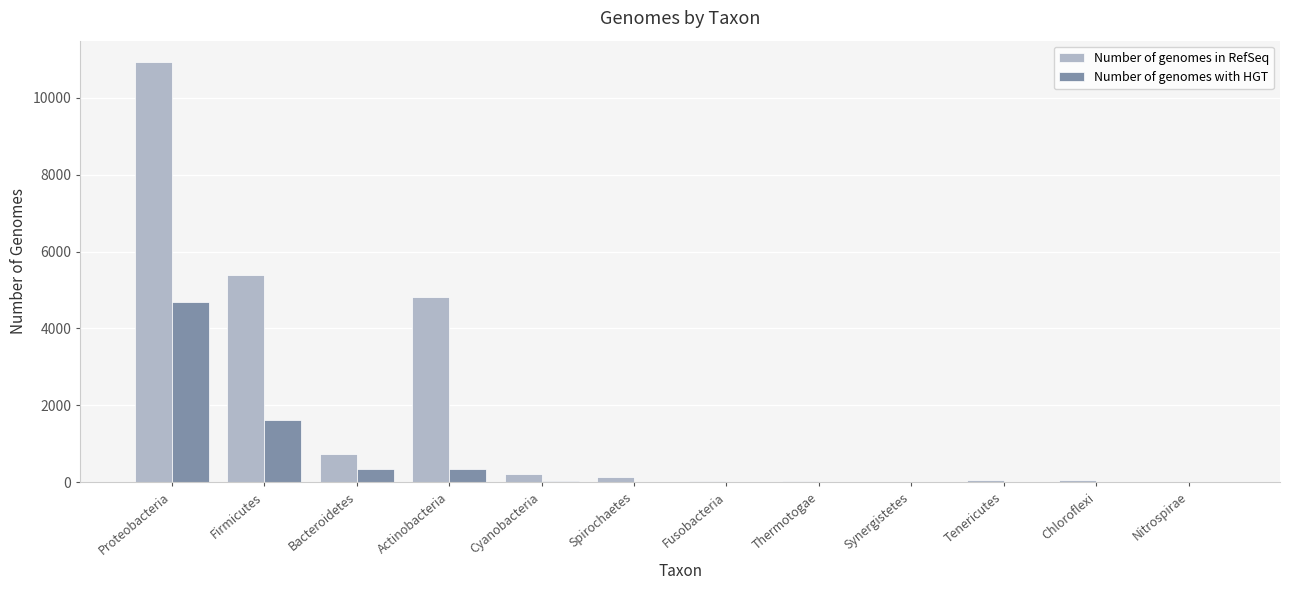

Which series changed the most between Proteobacteria and Bacteroidetes?

Number of genomes in RefSeq